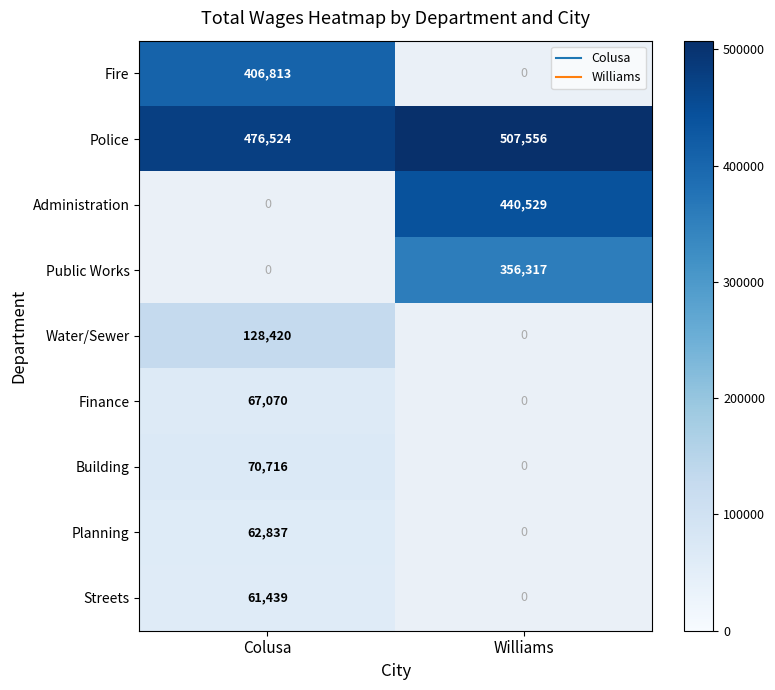

Is it true that Finance equals 95392.8 at Colusa?

False